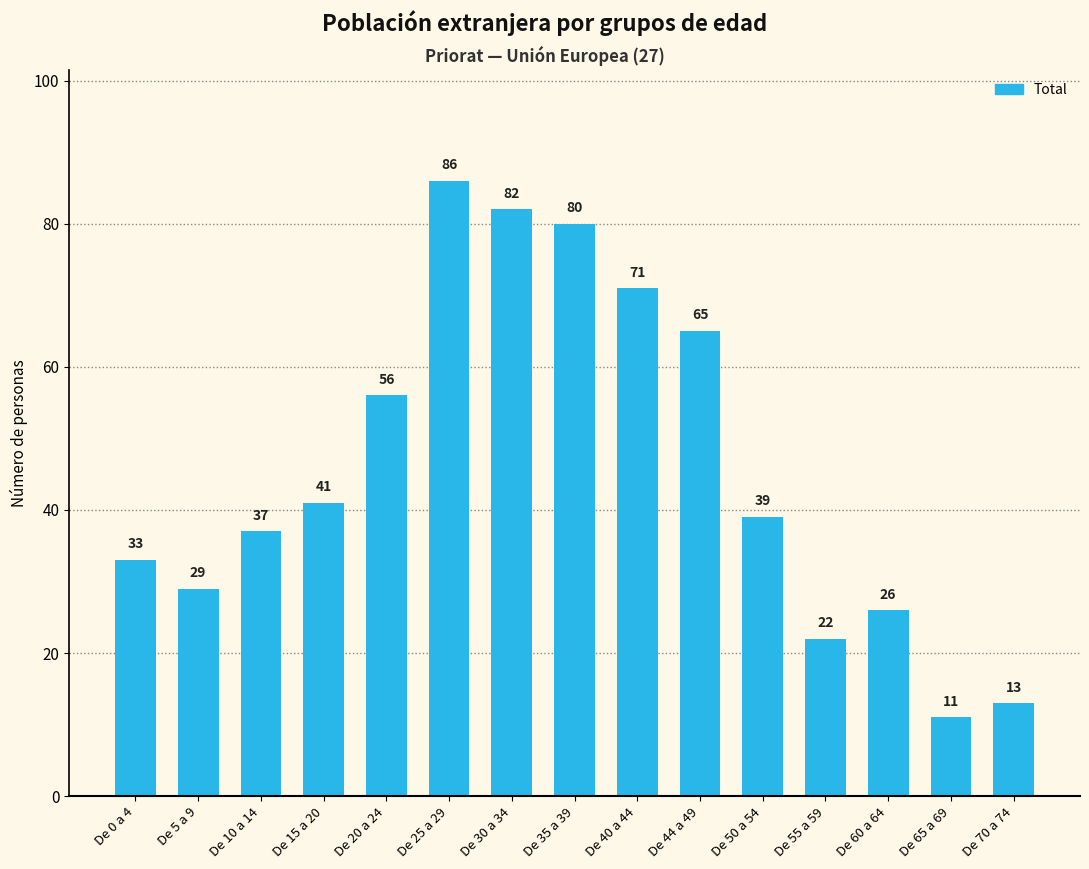

What is the smallest value displayed?

11